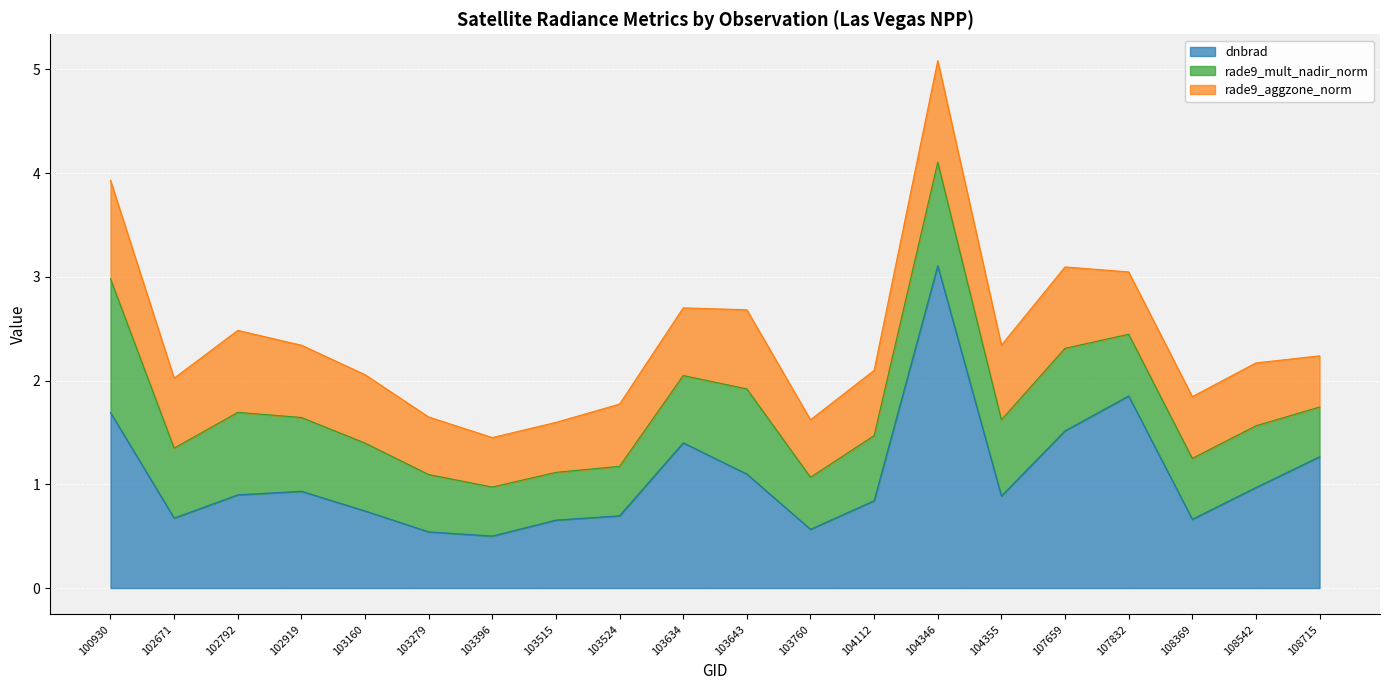

How many times do rade9_aggzone_norm and dnbrad cross each other?

4